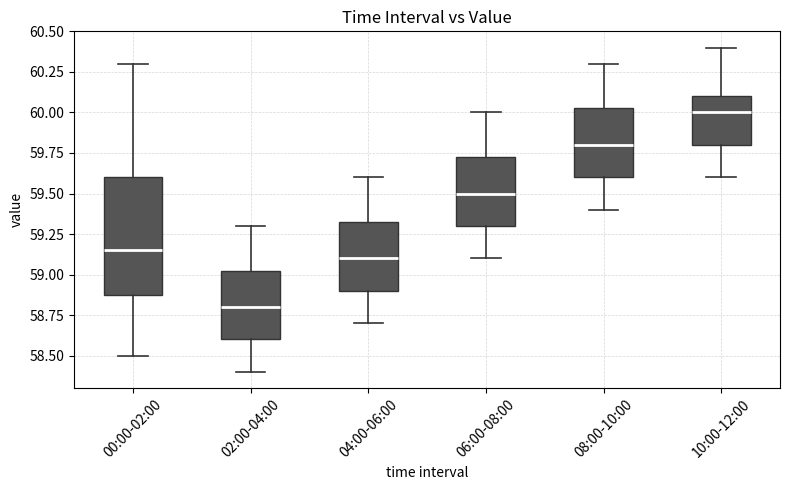

Reading left to right, transcribe this box plot: for each box, give where its median line is, the range the box spans, and where its two whiskers end, as read against the y-axis. The values are not printed on the chart, so give them approximately, as read against the axis.

00:00-02:00: median 59.15, box 58.90 to 59.60, whiskers 58.50 to 60.30
02:00-04:00: median 58.80, box 58.60 to 59.05, whiskers 58.40 to 59.30
04:00-06:00: median 59.10, box 58.90 to 59.35, whiskers 58.70 to 59.60
06:00-08:00: median 59.50, box 59.30 to 59.75, whiskers 59.10 to 60.00
08:00-10:00: median 59.80, box 59.60 to 60.05, whiskers 59.40 to 60.30
10:00-12:00: median 60.00, box 59.80 to 60.10, whiskers 59.60 to 60.40